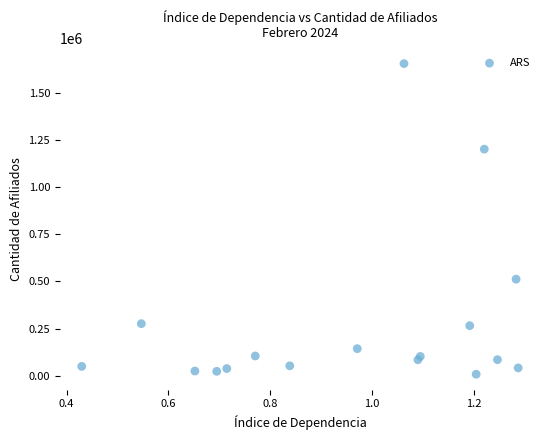

What Y value in the scatter plot is closest to 831153?

511711